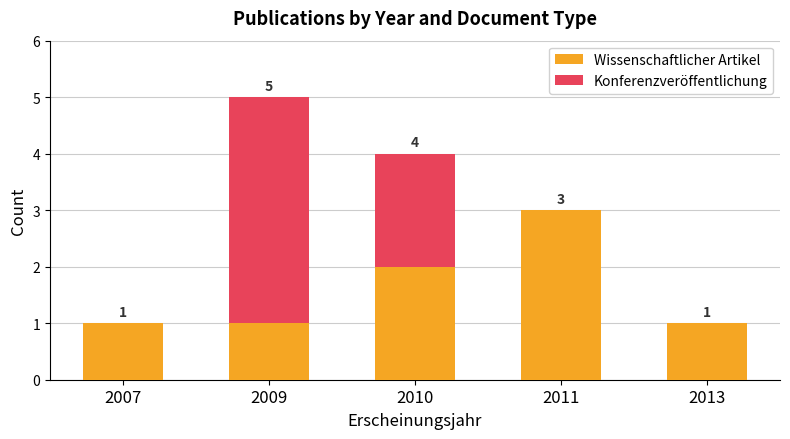

True or false: Wissenschaftlicher Artikel has a value of 0 at 2013.

False